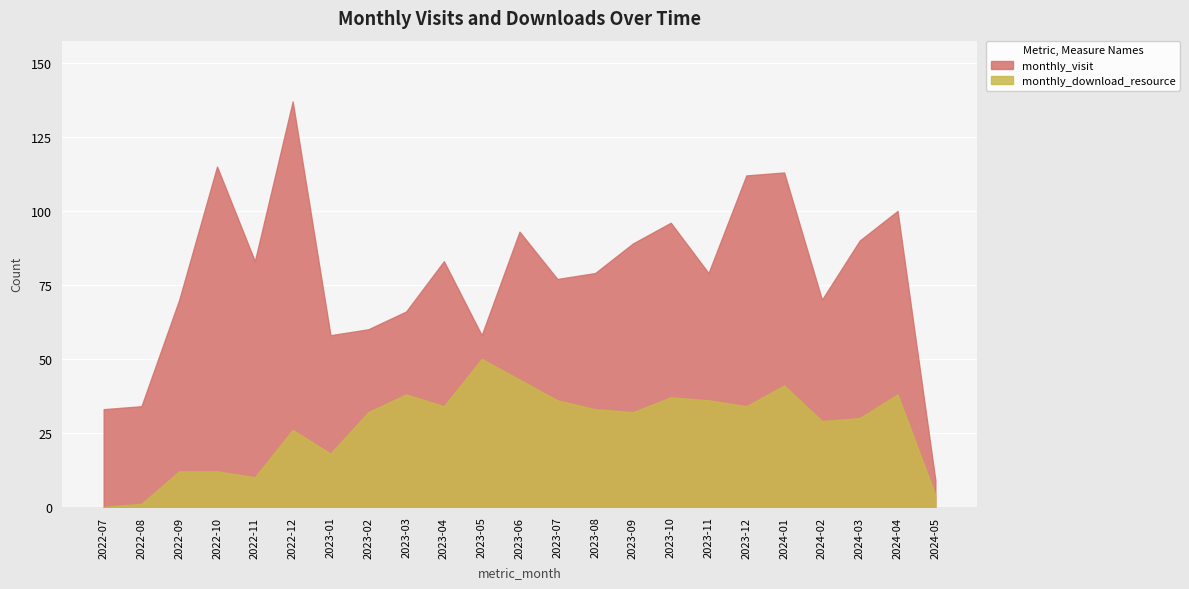

Between 2023-07 and 2023-12, which series saw the biggest shift?

monthly_visit